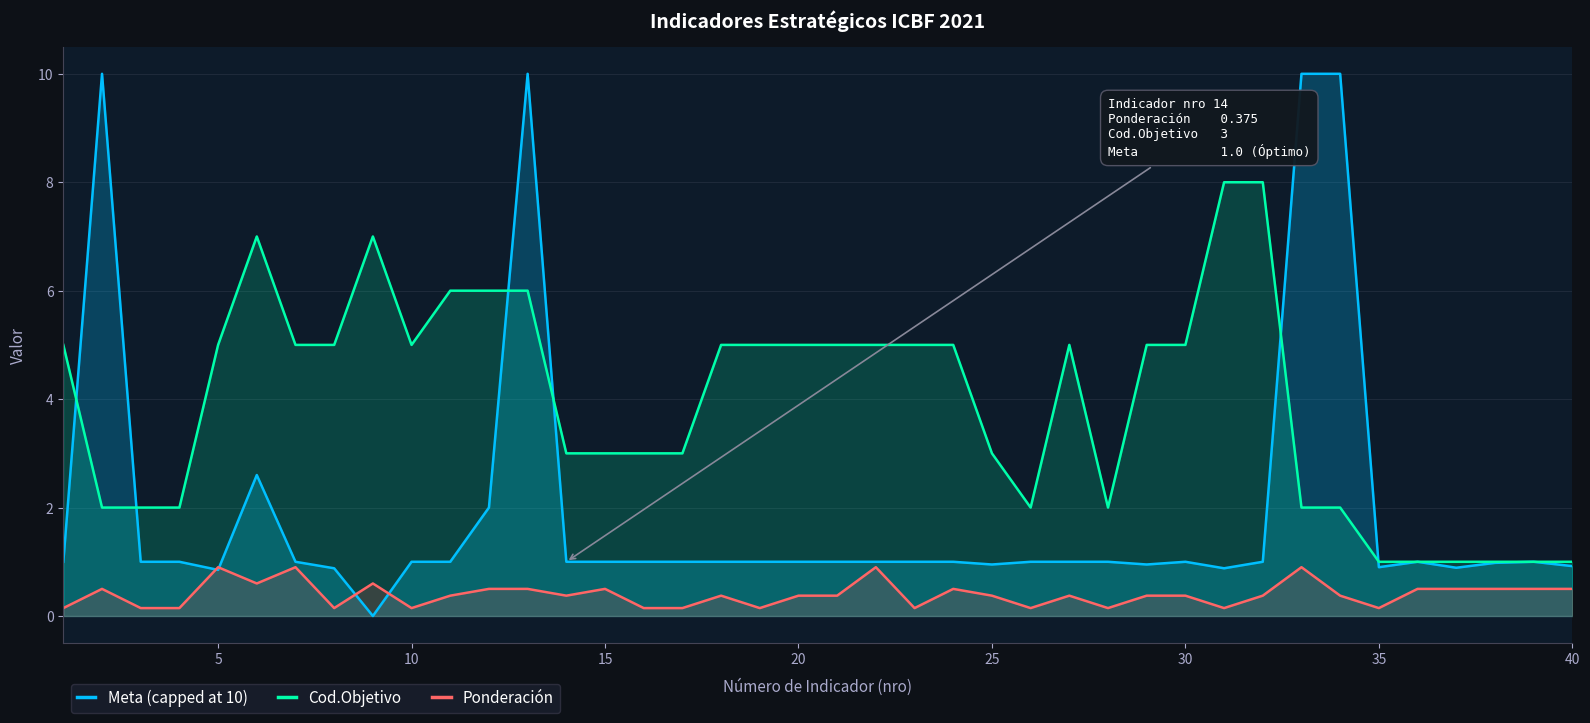

What is the difference between the maximum and minimum values in the Ponderación series?

0.8